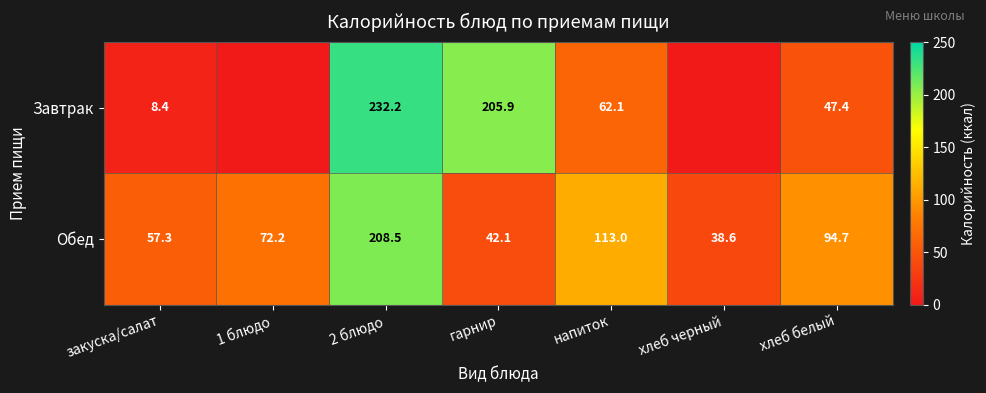

What is the spread (max minus min) of values at гарнир?

163.8